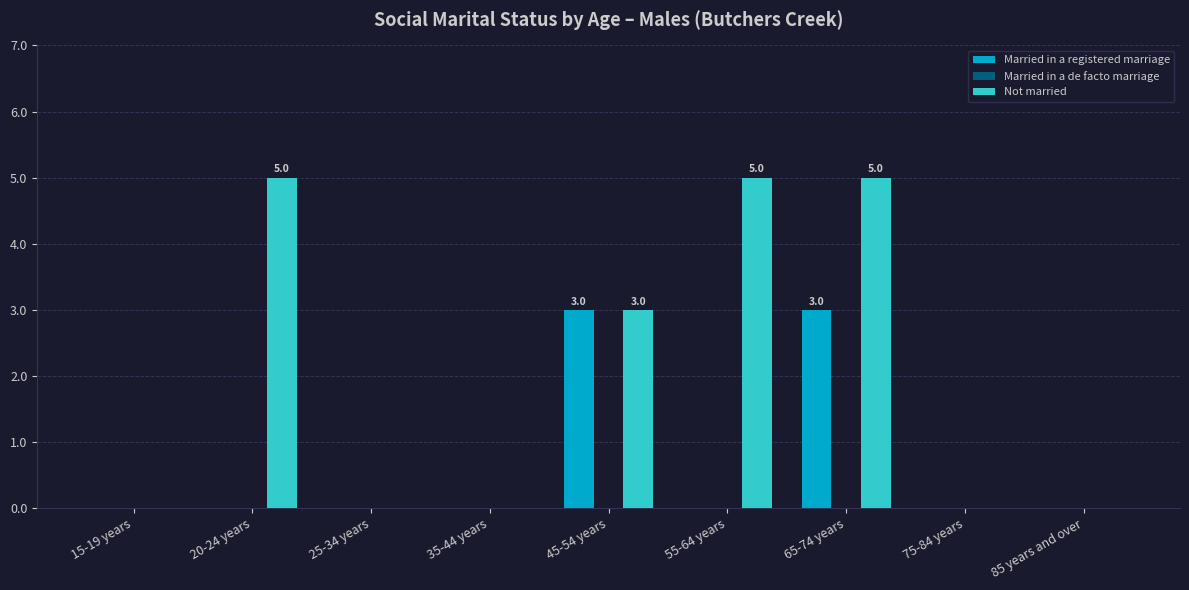

Which series has the largest total across all categories?

Not married